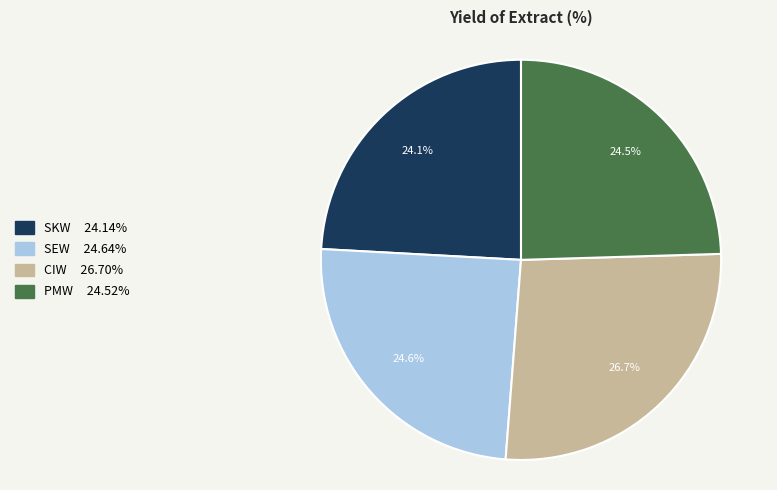

Between PMW and CIW, which is larger?

CIW